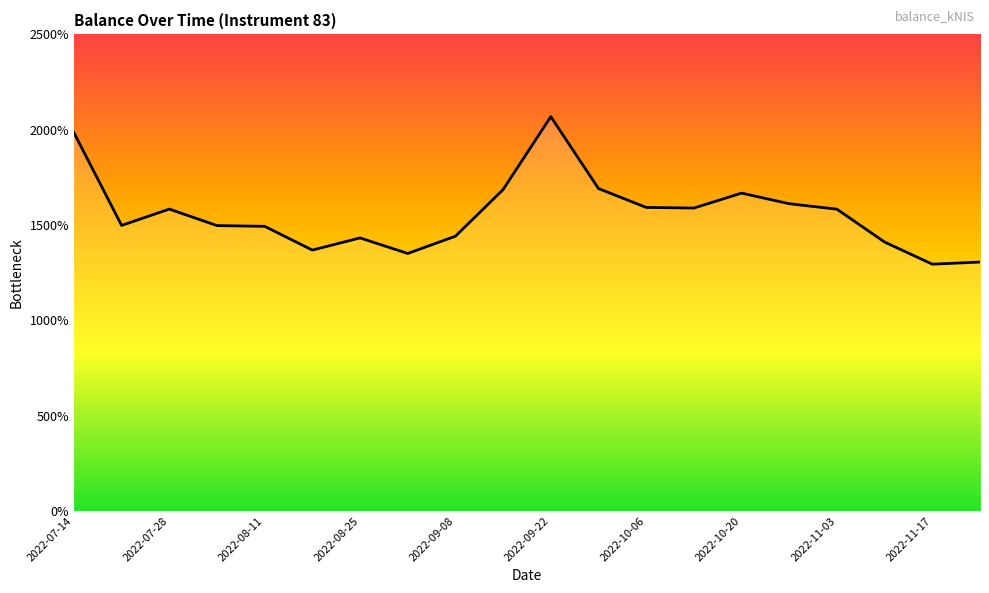

List the labels in order of value, largest first.

2022-09-22, 2022-07-14, 2022-09-29, 2022-09-15, 2022-10-20, 2022-10-27, 2022-10-06, 2022-10-13, 2022-07-28, 2022-11-03, 2022-07-21, 2022-08-04, 2022-08-11, 2022-09-08, 2022-08-25, 2022-11-10, 2022-08-18, 2022-09-01, 2022-11-24, 2022-11-17